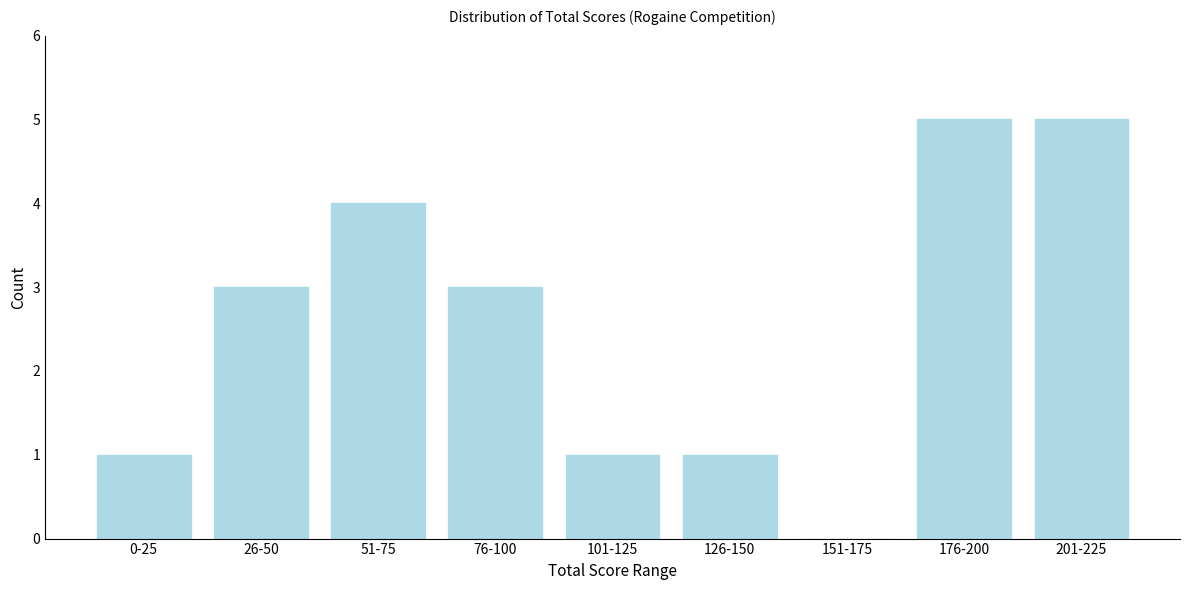

Reading left to right, transcribe all the data shown in this chart.

0-25=1	26-50=3	51-75=4	76-100=3	101-125=1	126-150=1	151-175=0	176-200=5	201-225=5